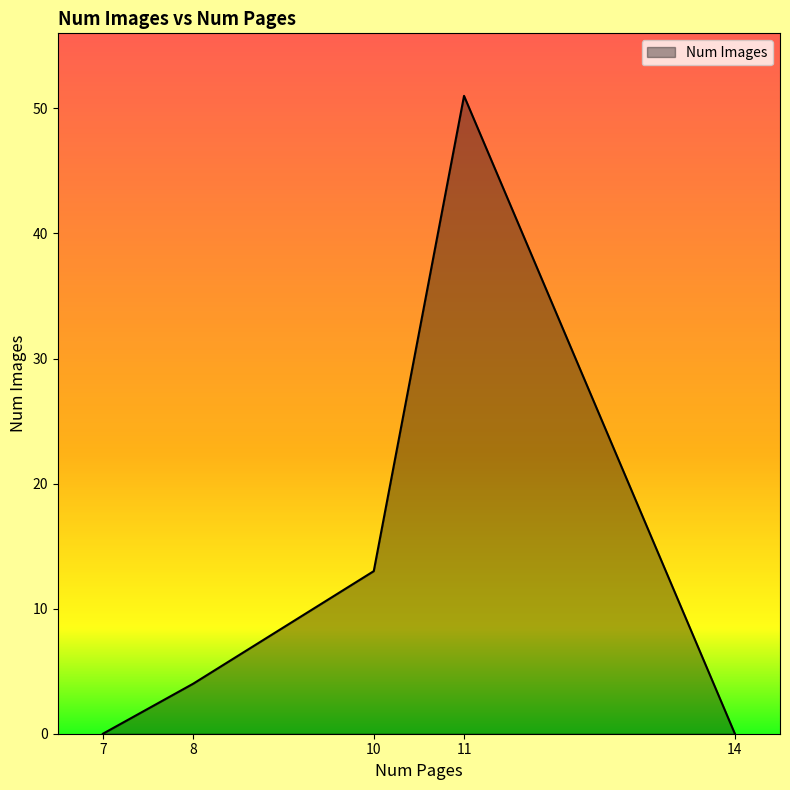

What is the difference between the maximum and minimum values?

51